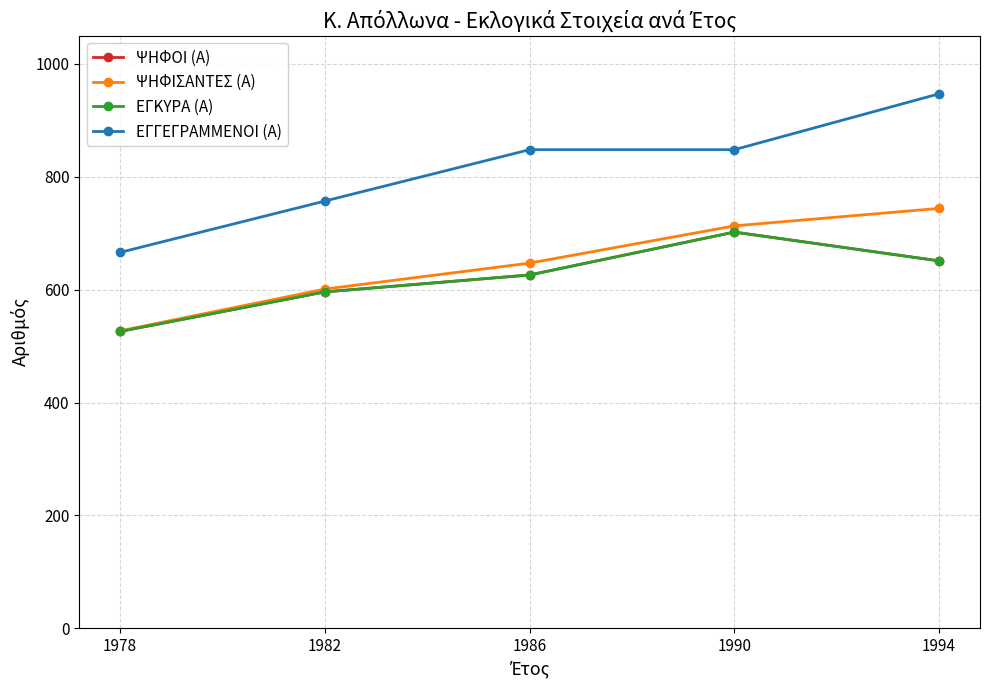

List the series in order of their peak value, highest first.

ΕΓΓΕΓΡΑΜΜΕΝΟΙ (Α), ΨΗΦΙΣΑΝΤΕΣ (Α), ΨΗΦΟΙ (Α), ΕΓΚΥΡΑ (Α)